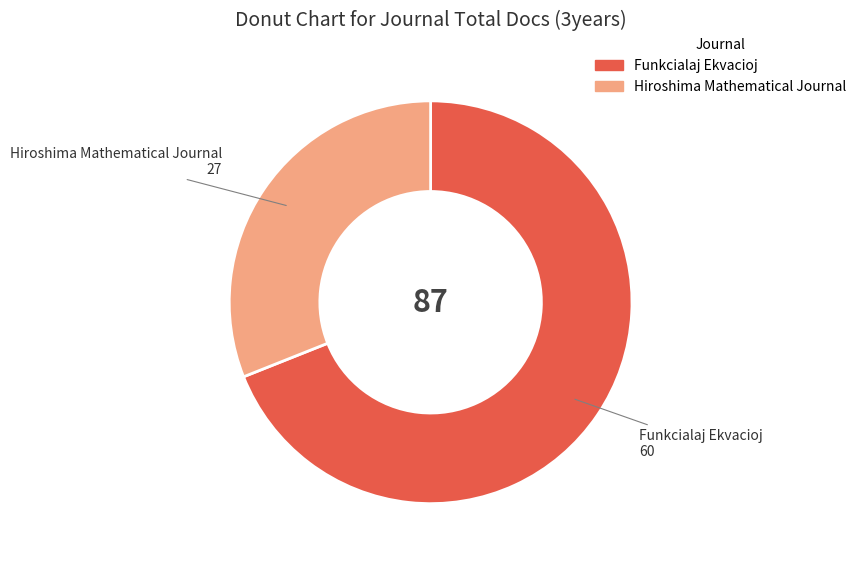

Do Funkcialaj Ekvacioj and Hiroshima Mathematical Journal together represent more than half of the pie?

Yes